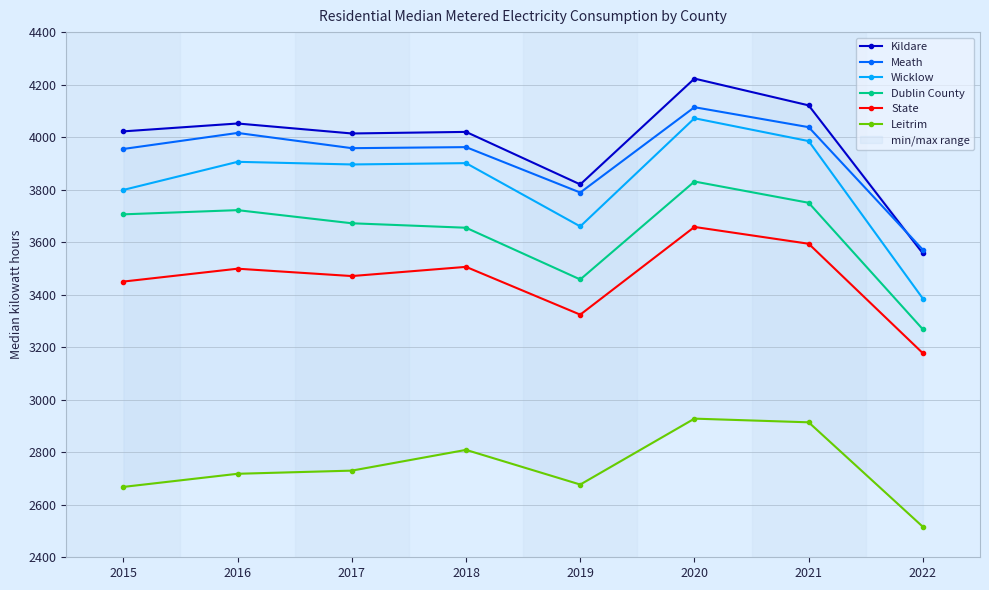

Where does the Dublin County series first go above 3706?

2016